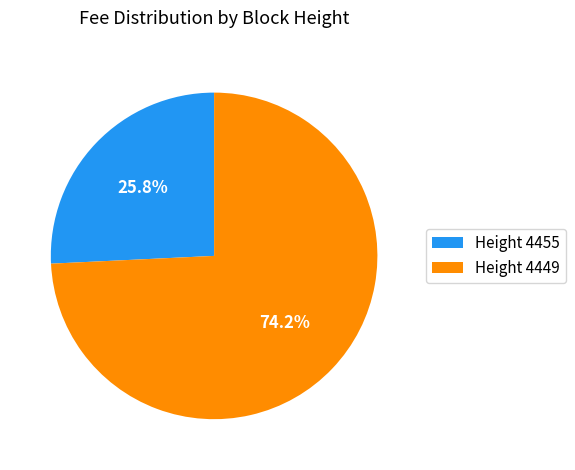

How many segments does this pie chart have?

2